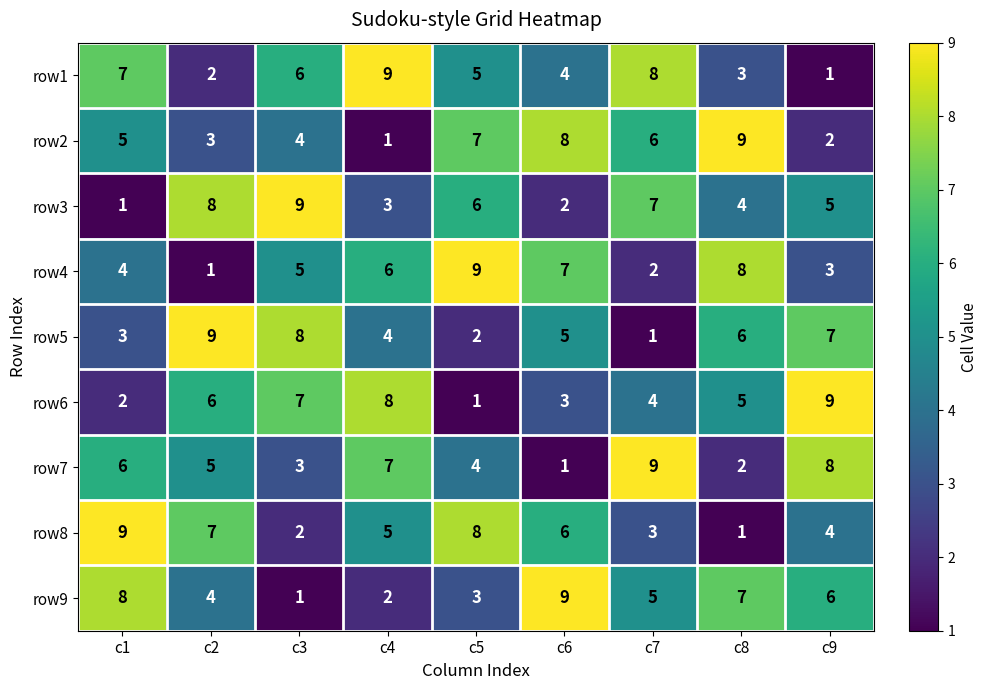

Rank the series at c6 from lowest to highest value.

row7, row3, row6, row1, row5, row8, row4, row2, row9